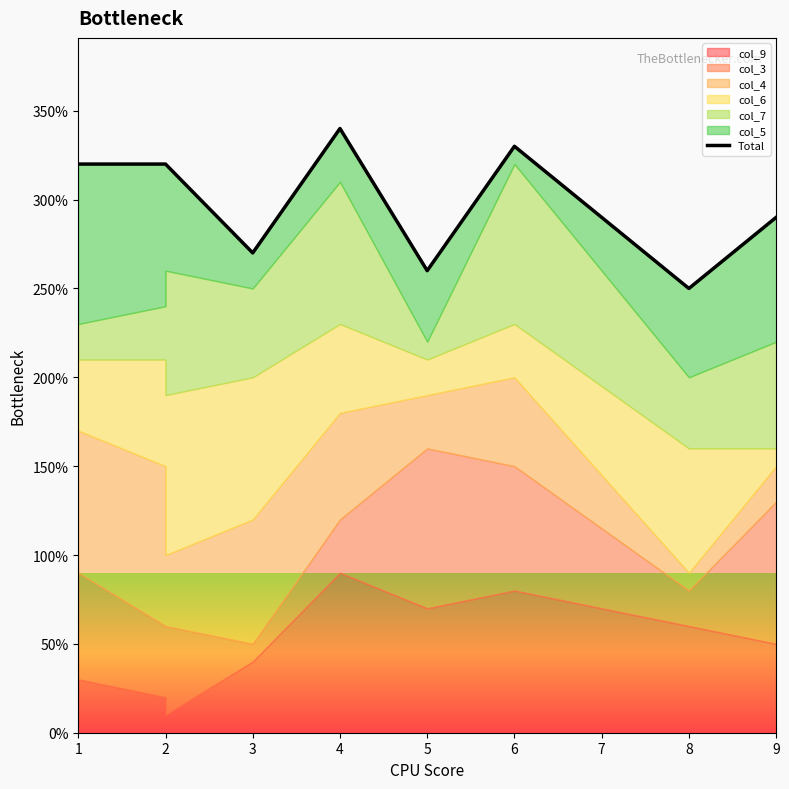

How many data points are less than 32?

4